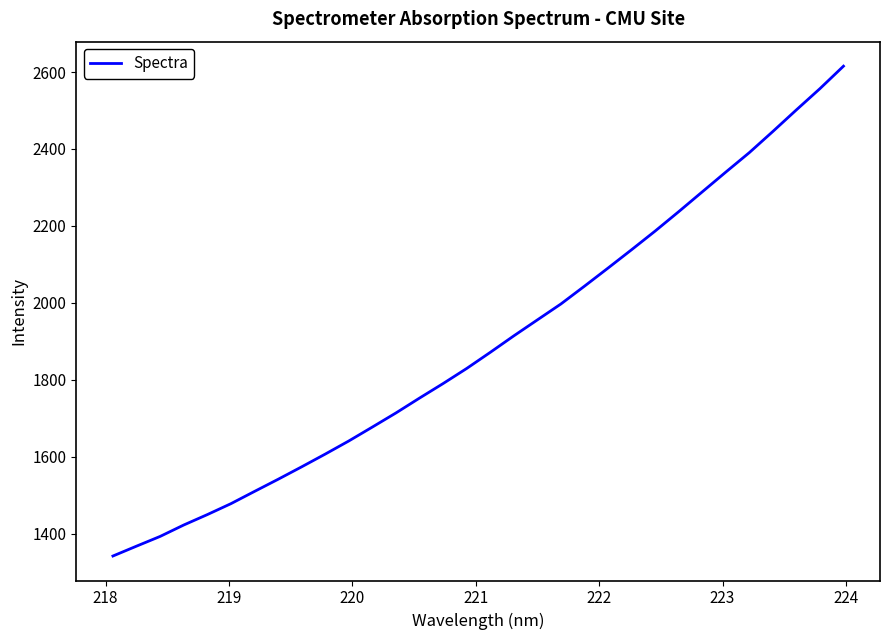

What is the difference between the maximum and minimum values?

1273.0